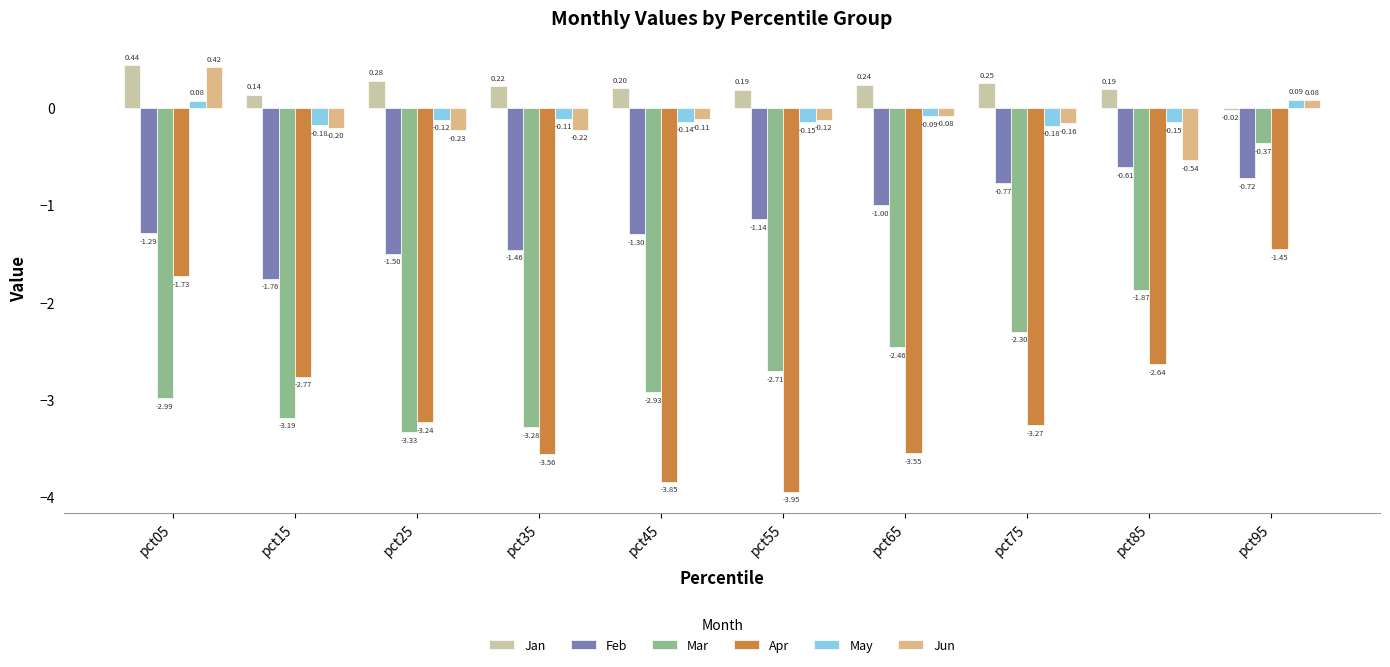

What is the sum of the Mar values at pct75 and pct05?

-5.3